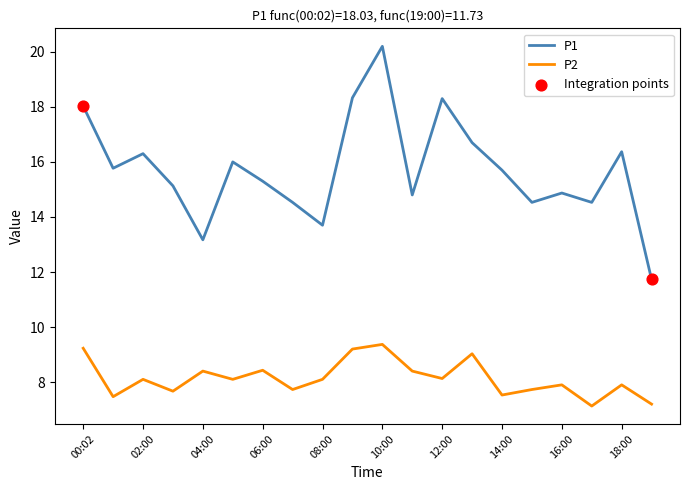

Which series has the widest spread of values?

P1